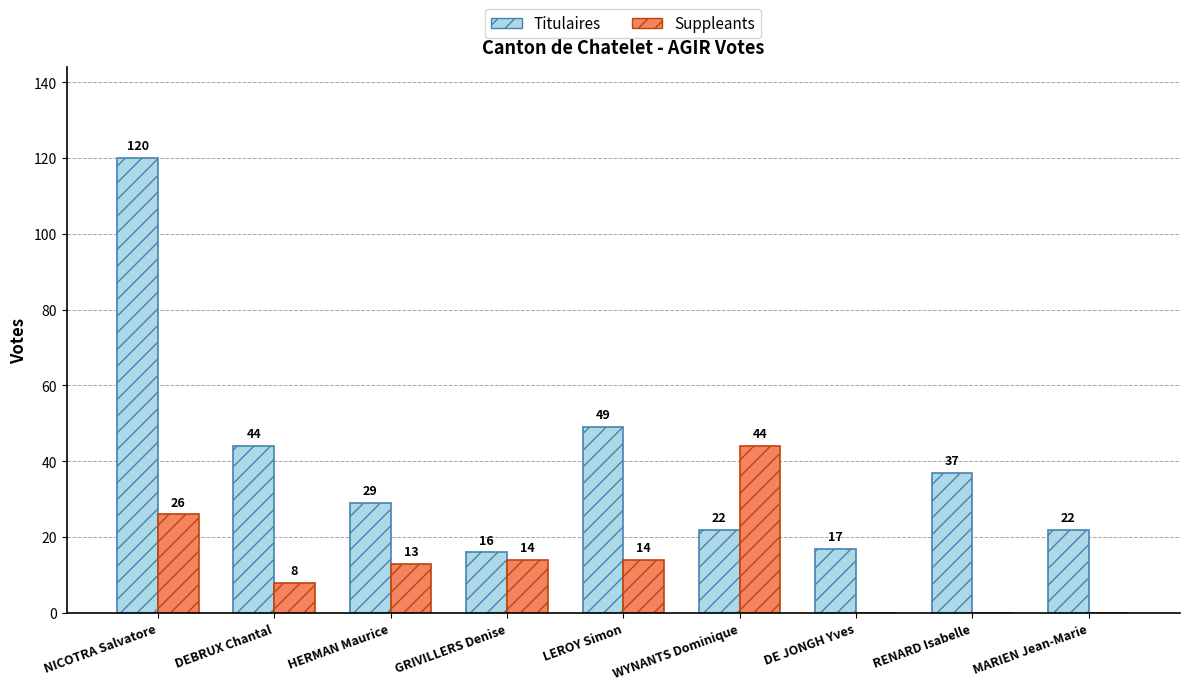

What is the difference between the Suppleants values at RENARD Isabelle and NICOTRA Salvatore?

26